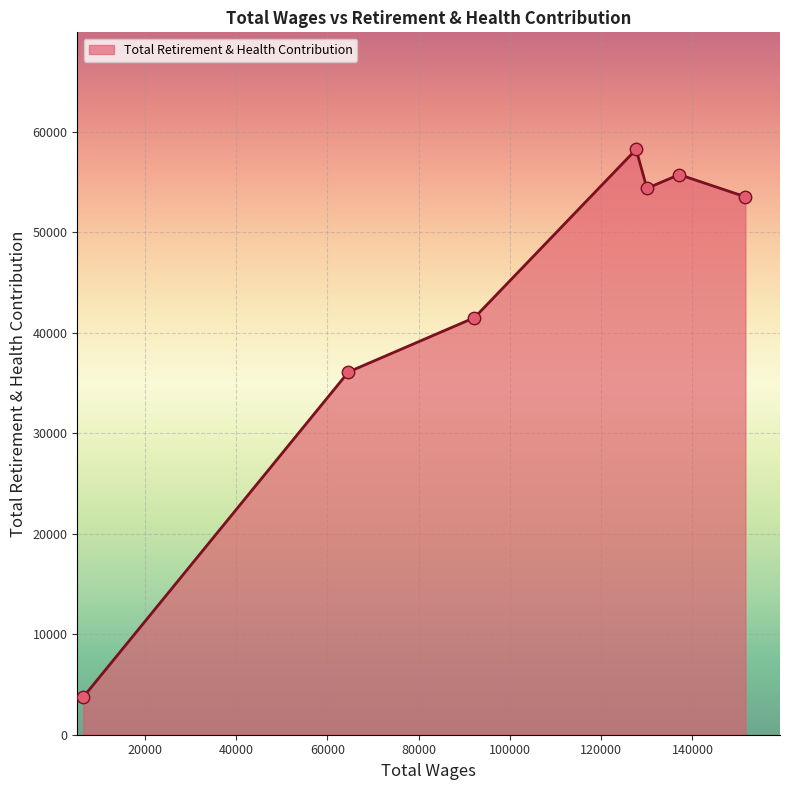

What is the maximum value shown in the chart?

58266